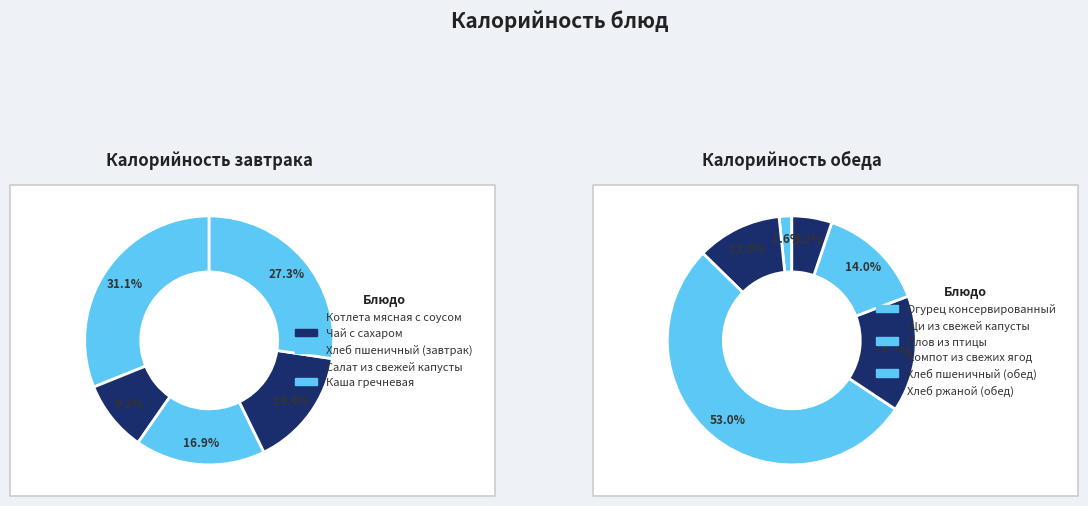

How many segments does this pie chart have?

5